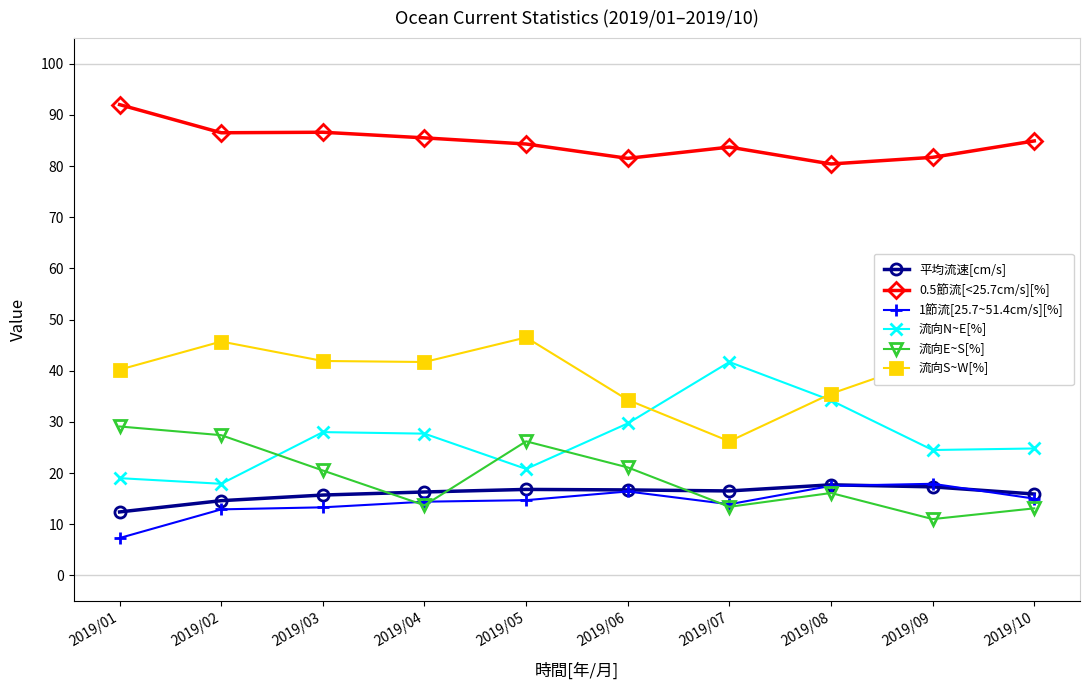

Which has a higher value, 2019/09 or 2019/07?

2019/09